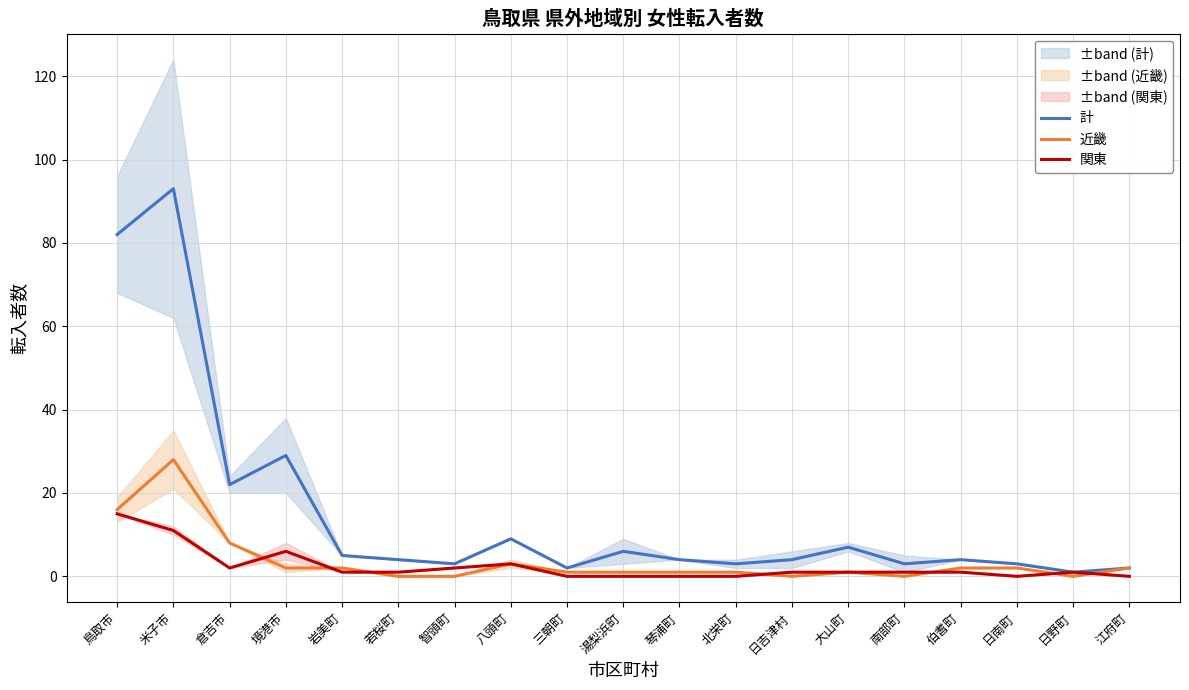

Which has a higher value, 日吉津村 or 大山町?

大山町